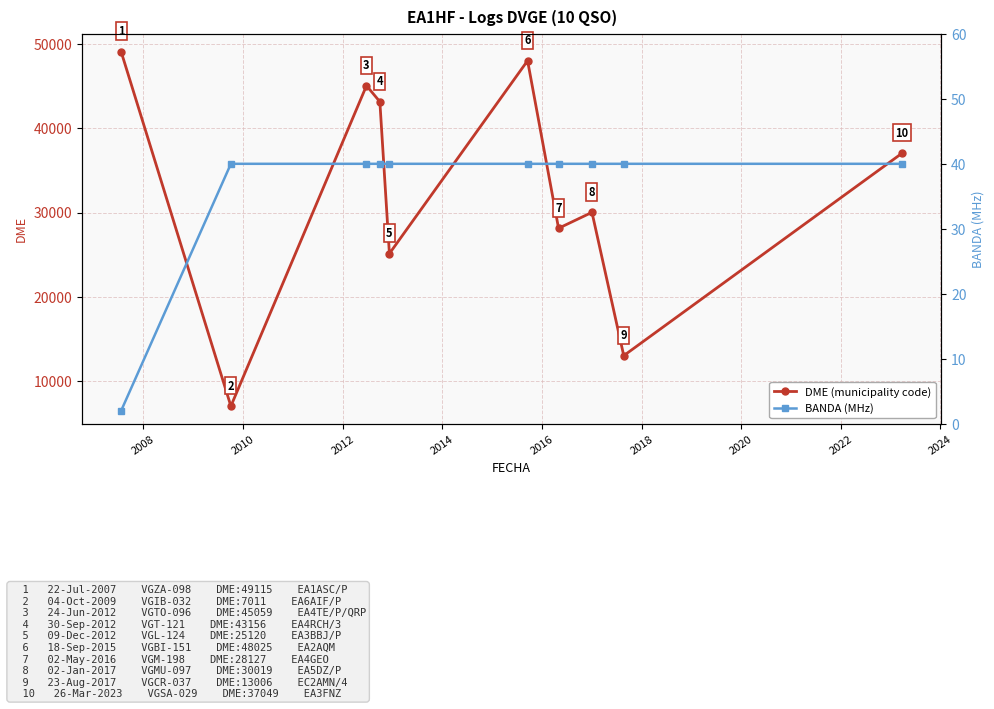

What is the highest value of the DME (municipality code) series?

49115